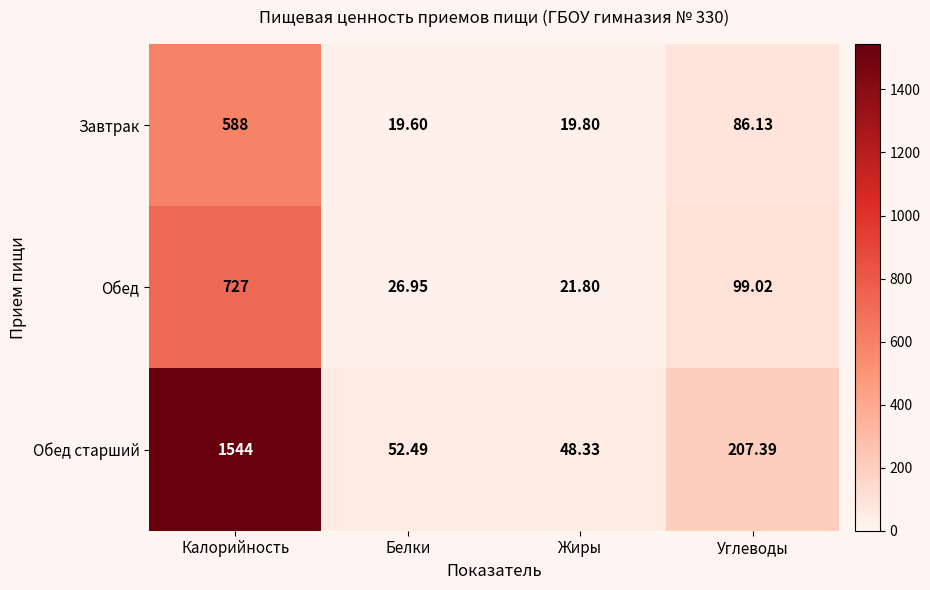

Rank the series by their maximum value, from lowest to highest.

Завтрак, Обед, Обед старший